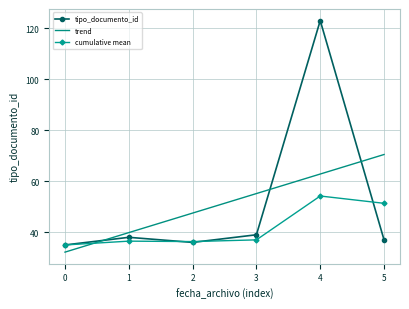

True or false: the data has more than 2 interior local peaks.

False